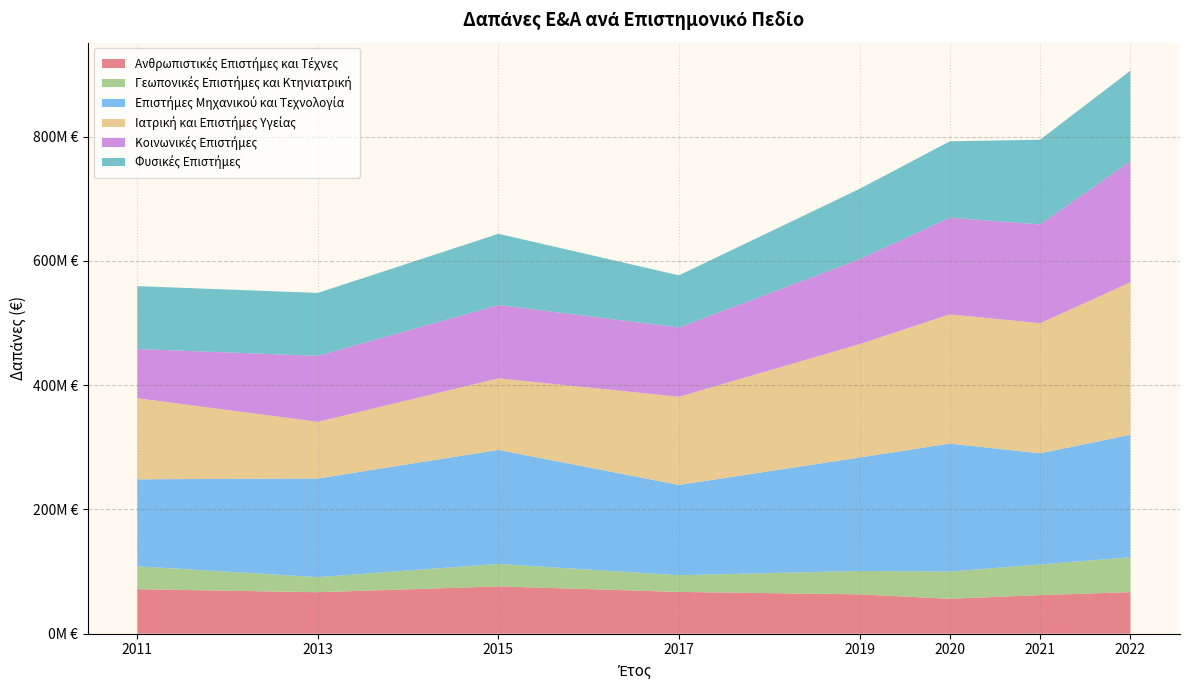

Reading right to left, what are all the values shown in this chart?

Ανθρωπιστικές Επιστήμες και Τέχνες: 66883810	62184219	56200000	63370000	67250000	76180000	66760000	71650000
Γεωπονικές Επιστήμες και Κτηνιατρική: 56215029	49266242	43890000	37660000	26850000	36190000	24270000	36928000
Επιστήμες Μηχανικού και Τεχνολογία: 197087433	178903081	205950000	182580000	145390000	183470000	158800000	140003000
Ιατρική και Επιστήμες Υγείας: 245482291	209476327	208020000	182480000	141940000	115240000	91160000	130564000
Κοινωνικές Επιστήμες: 194811626	159065390	155680000	136730000	111490000	118050000	106300000	79140000
Φυσικές Επιστήμες: 145794622	136290755	122880000	113250000	83930000	114640000	101310000	101240000